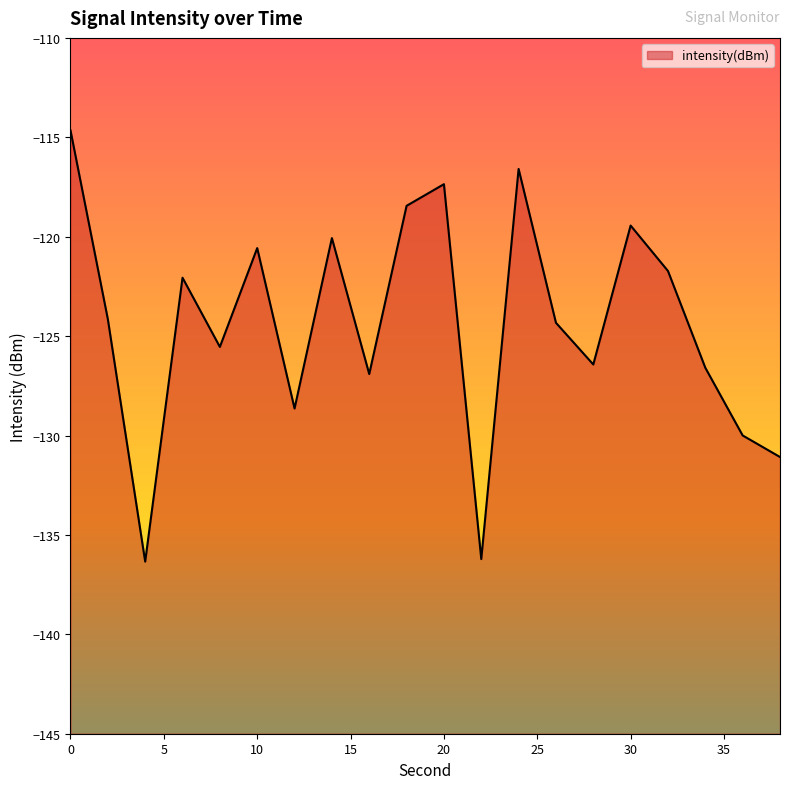

What is the maximum value shown in the chart?

-114.7